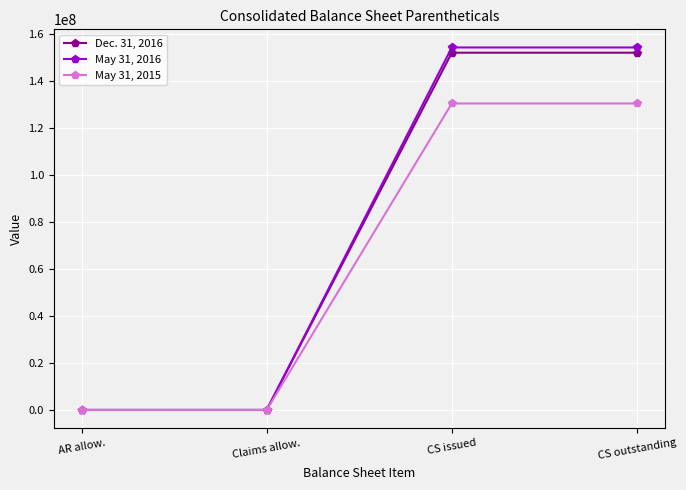

What is the total value across all series at CS outstanding?

437164877